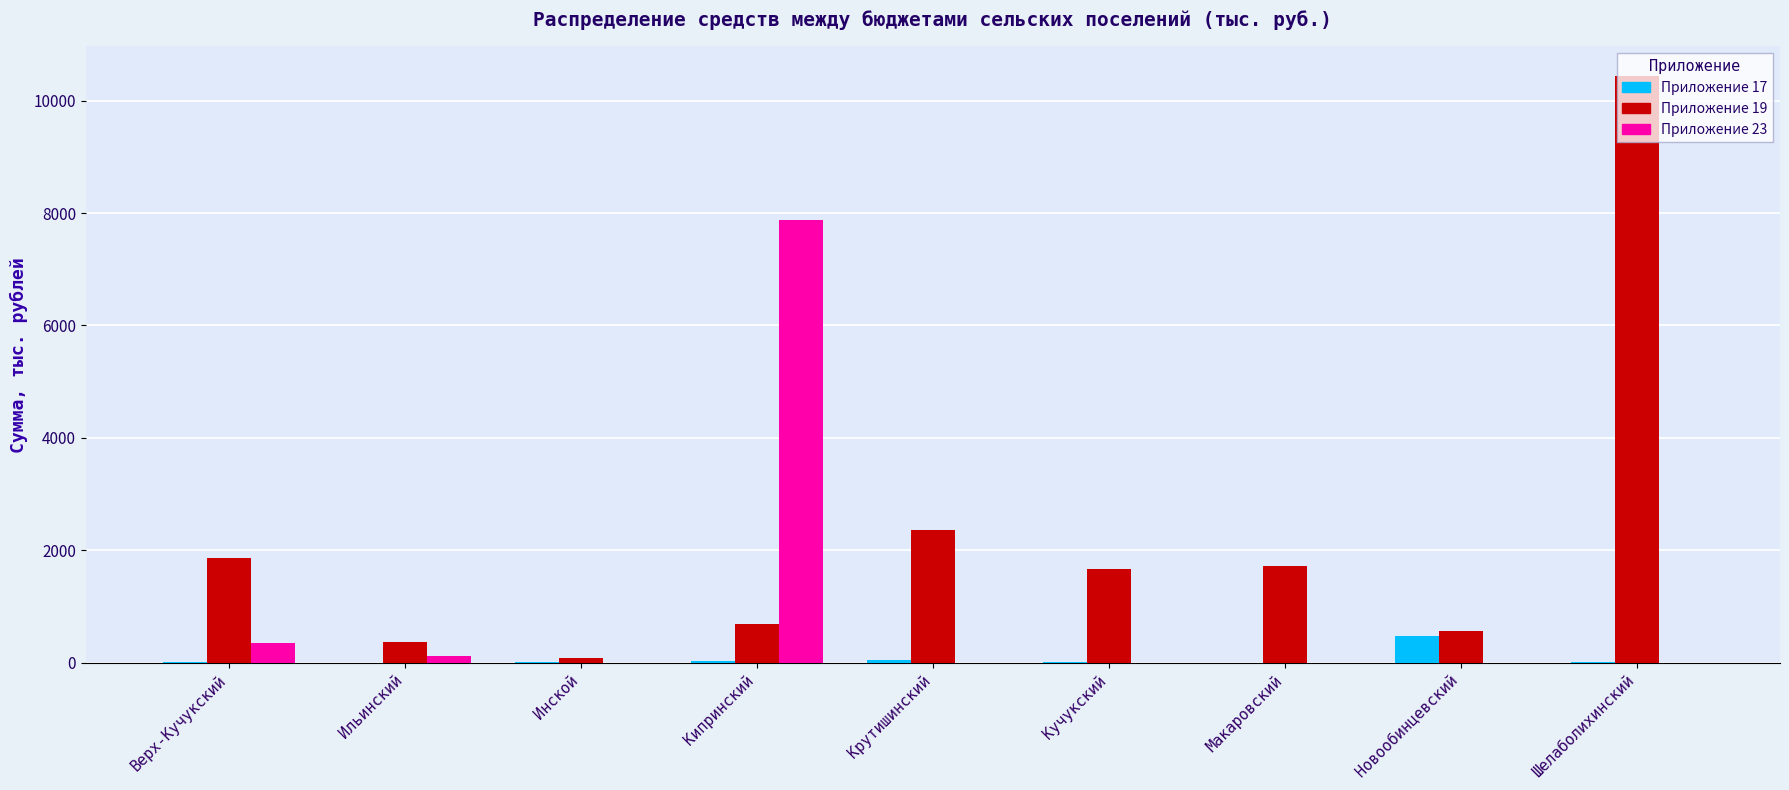

Which label corresponds to the largest value in the chart?

Шелаболихинский